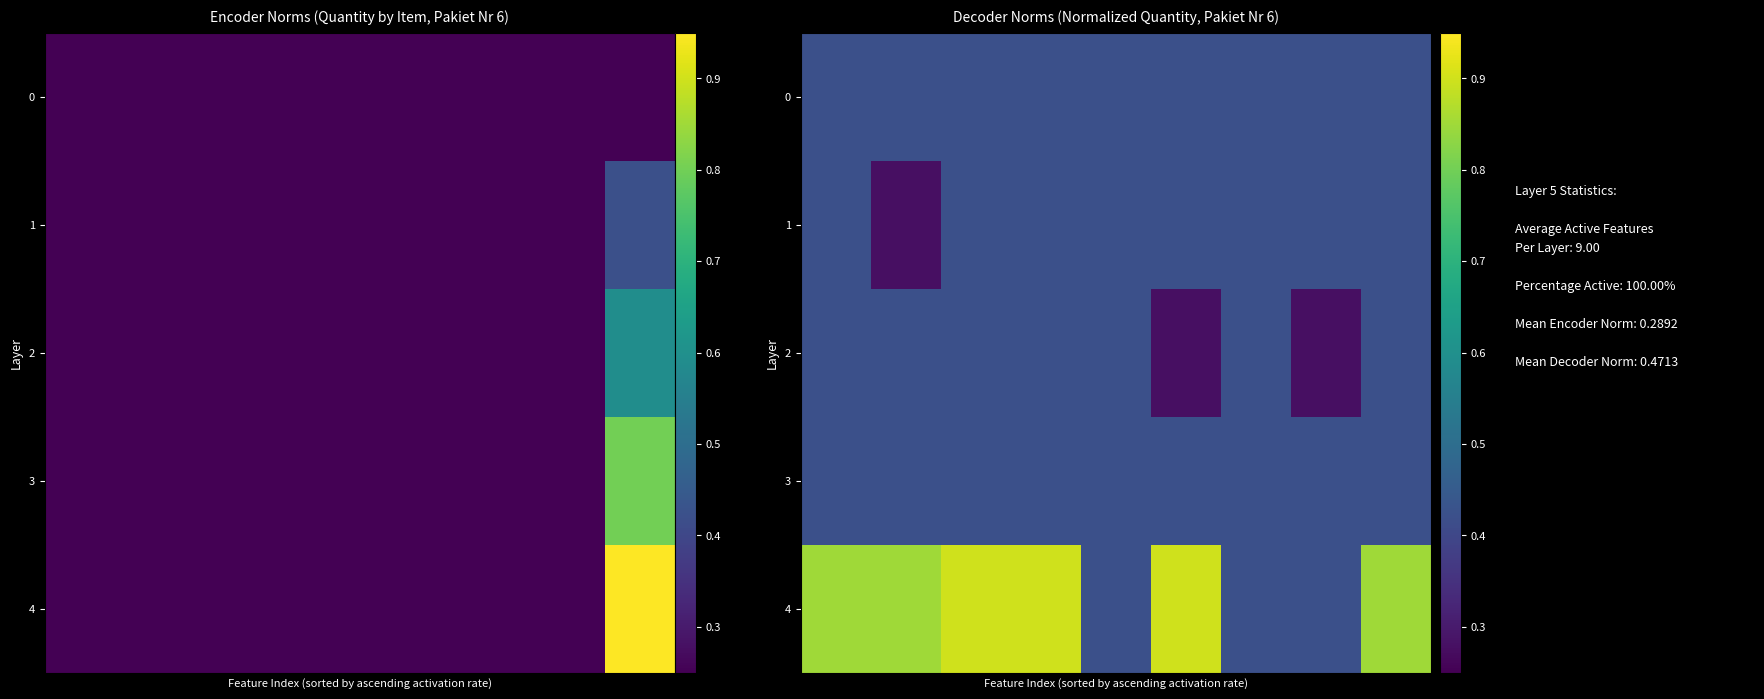

What is the greatest value displayed?

0.9